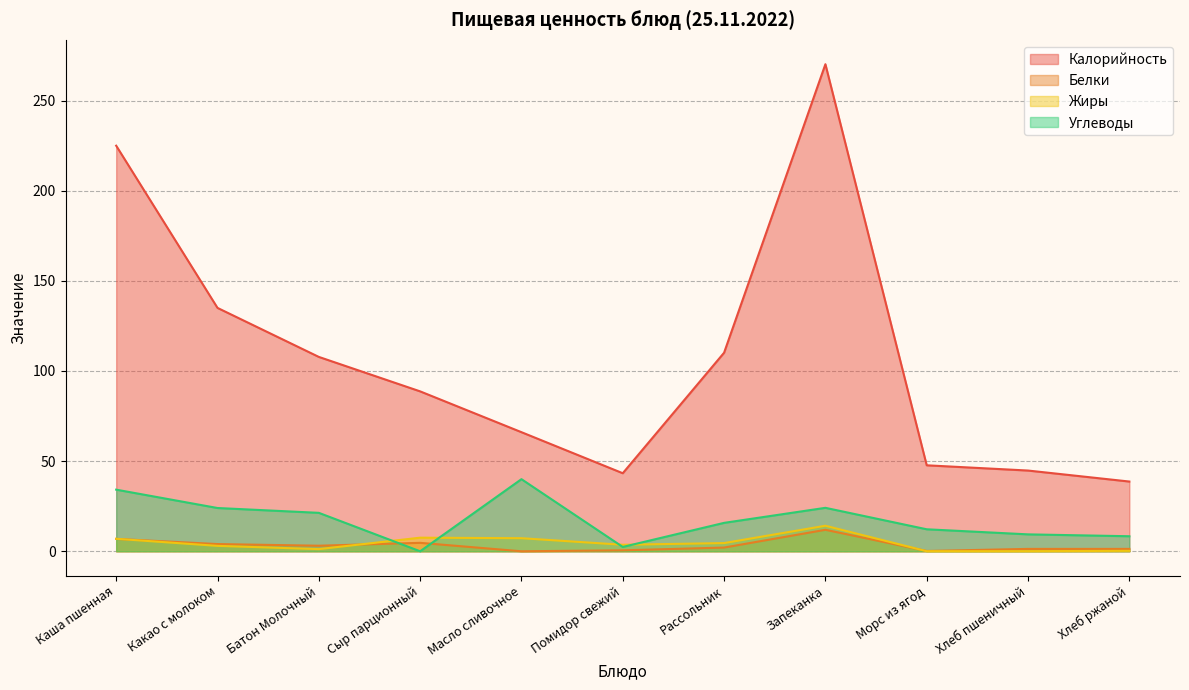

How many data points does each series have?

11